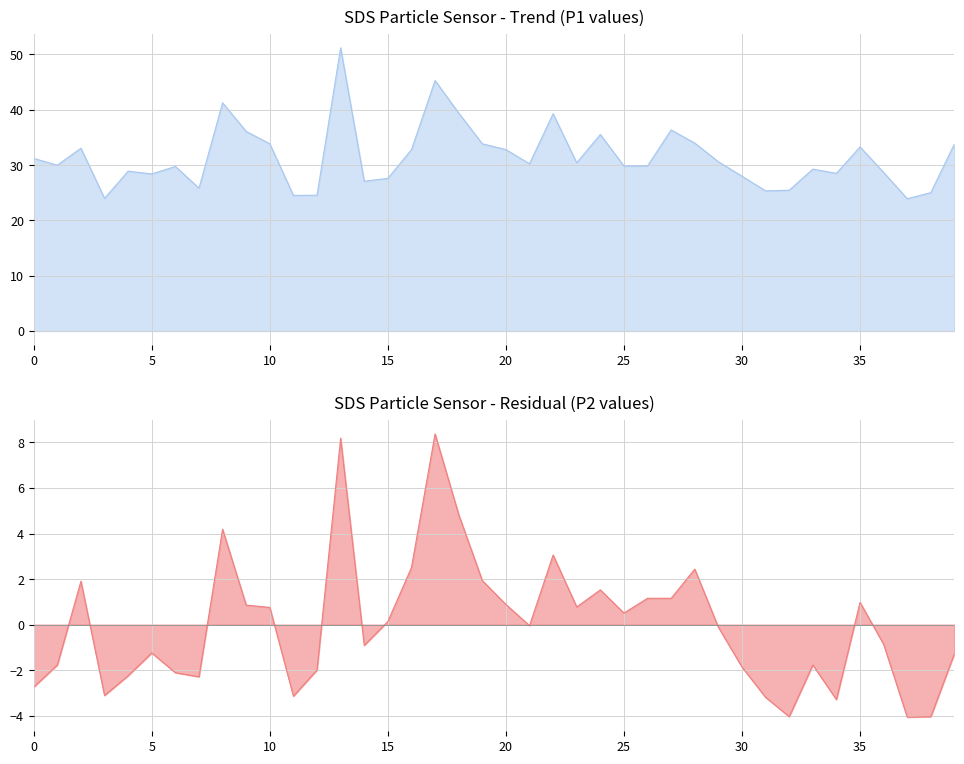

True or false: SDS_P2 and SDS_P1 intersect in this chart.

False